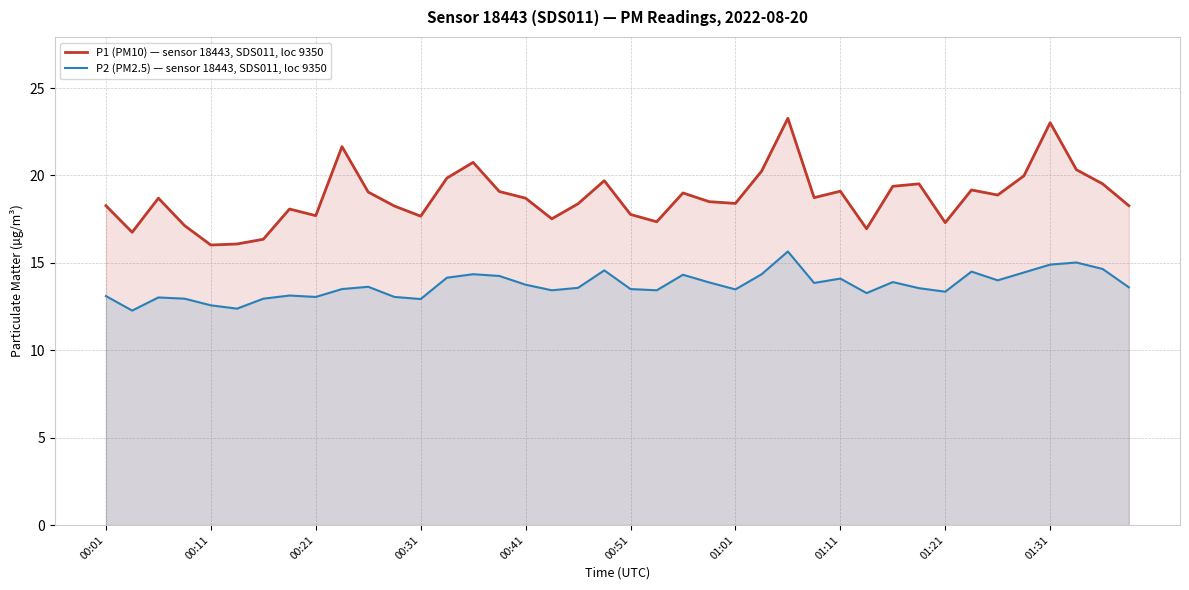

Rank the series by their maximum value, from highest to lowest.

P1 (PM10) — sensor 18443, SDS011, loc 9350, P2 (PM2.5) — sensor 18443, SDS011, loc 9350